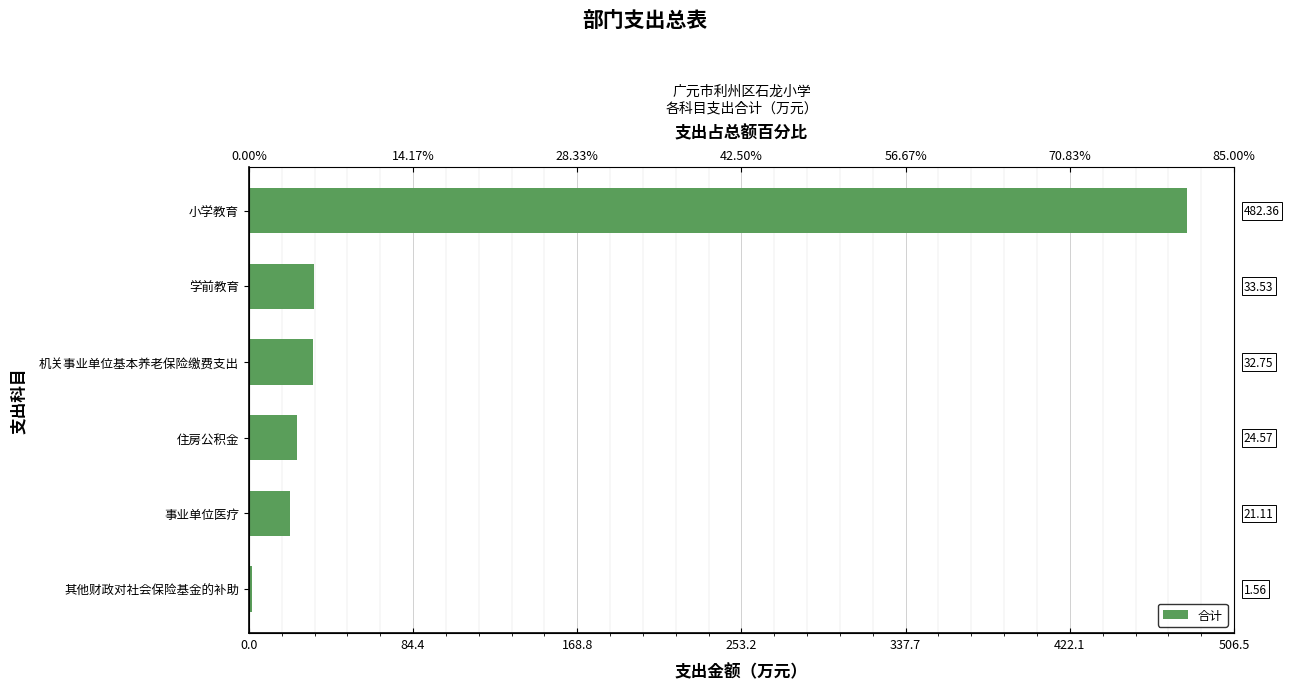

Is it true that the value at 168.8 is 22.2?

False